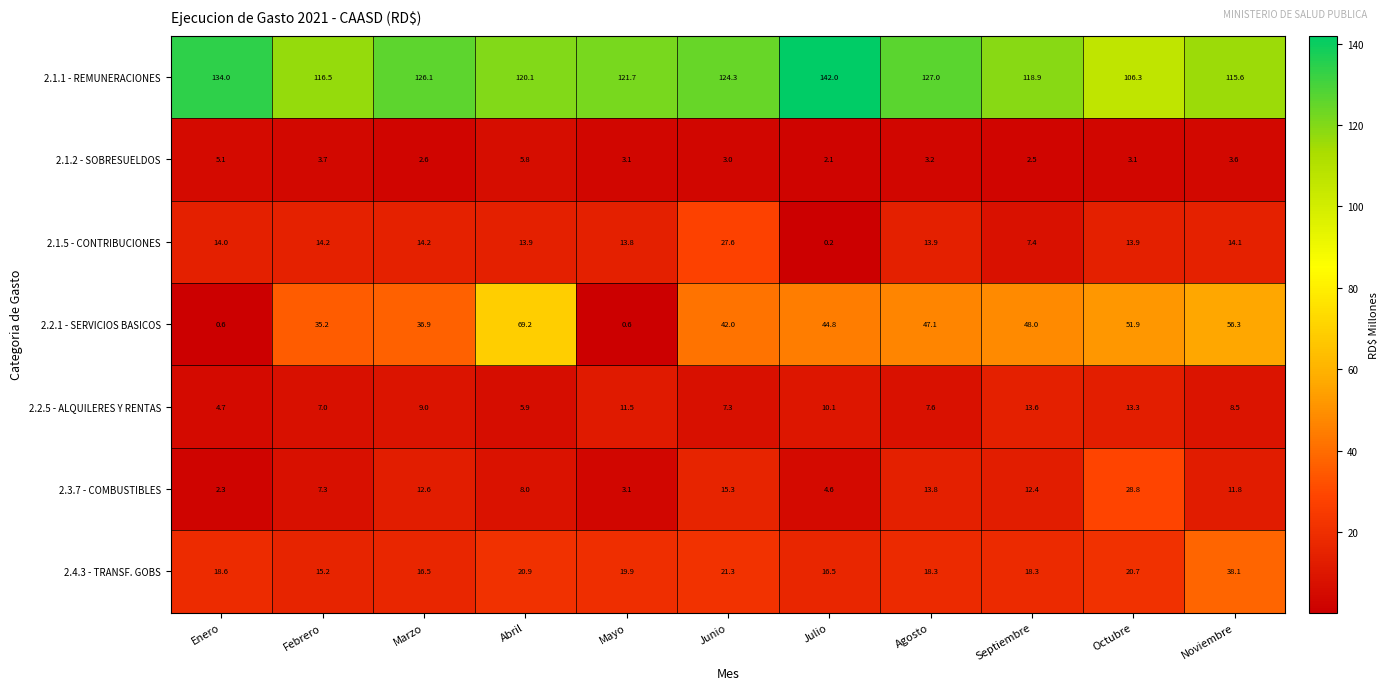

Where does the 2.1.1 - REMUNERACIONES series first go above 121?

Enero